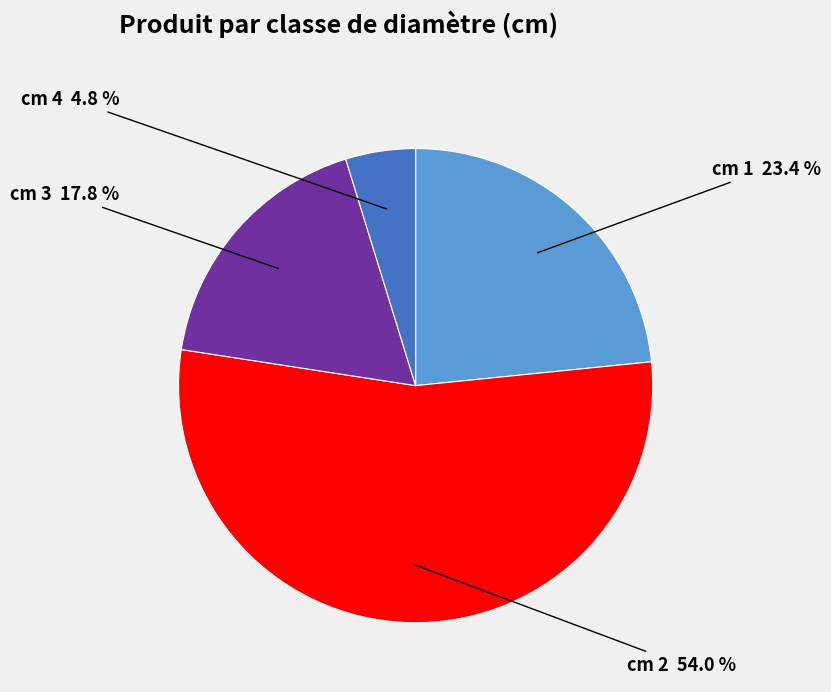

Is there a majority slice in this chart?

Yes